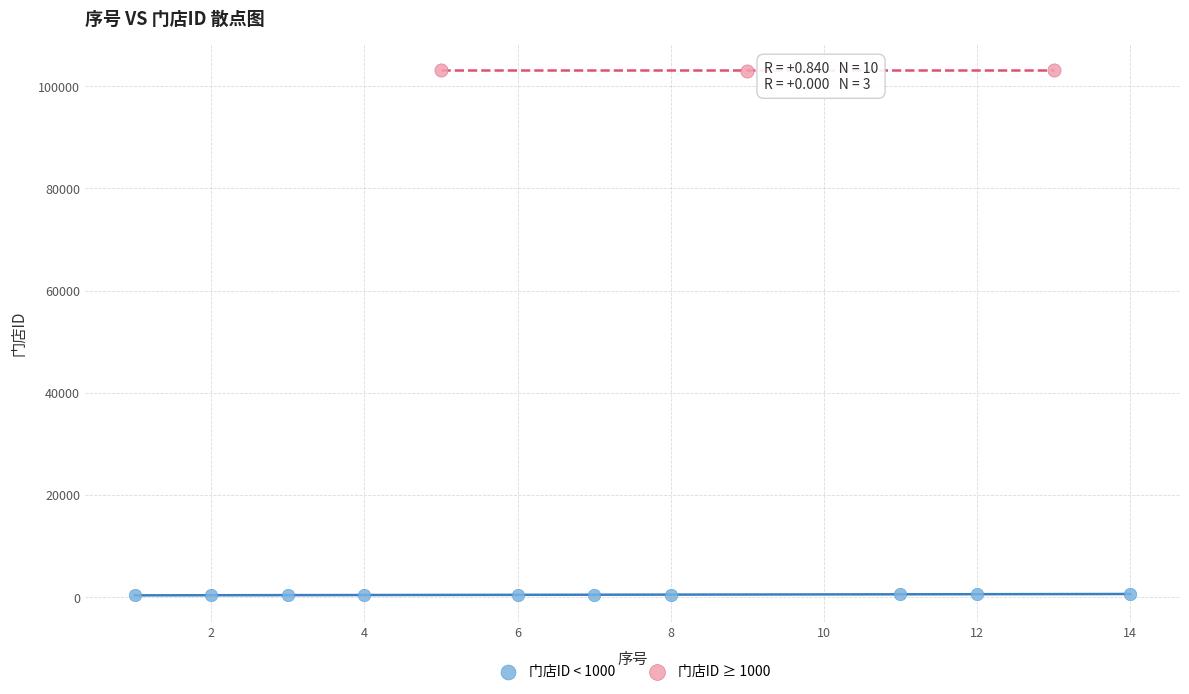

Which series reaches the maximum Y coordinate?

门店ID ≥ 1000